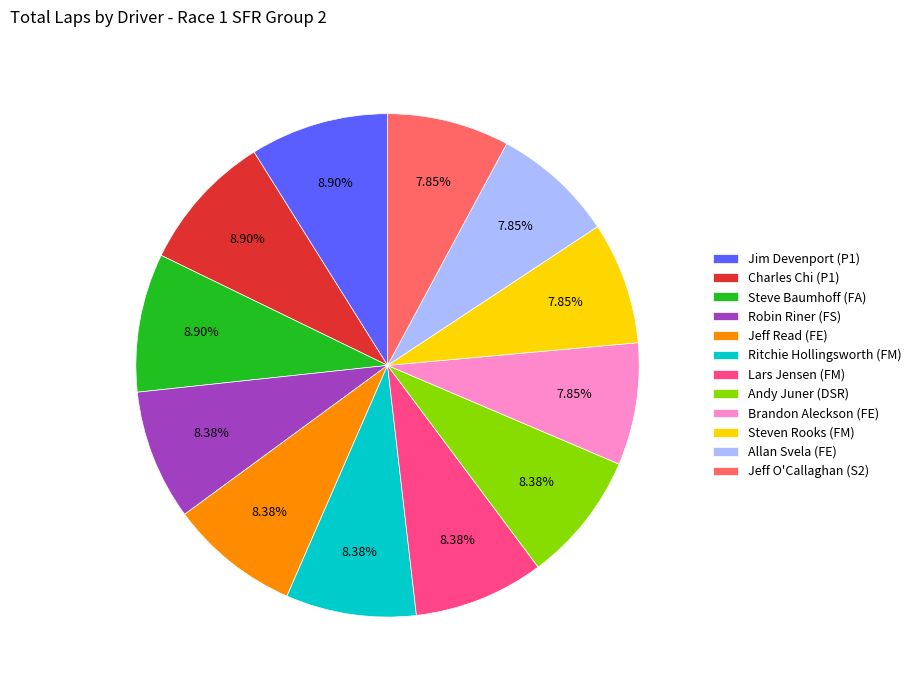

What is the ratio of the value at Jeff Read (FE) to the value at Andy Juner (DSR)?

1.0